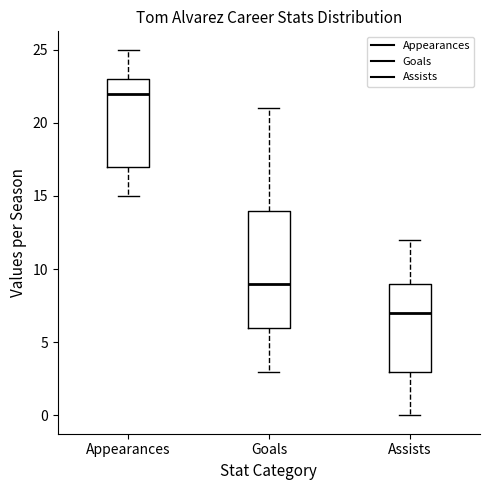

Reading left to right, read every box against the y-axis: the position of its median line, the range the box covers, and the ends of its whiskers. The values are not printed on the chart, so give them approximately, as read against the axis.

Appearances: median 22, box 17 to 23, whiskers 15 to 25
Goals: median 9, box 6 to 14, whiskers 3 to 21
Assists: median 7, box 3 to 9, whiskers 0 to 12